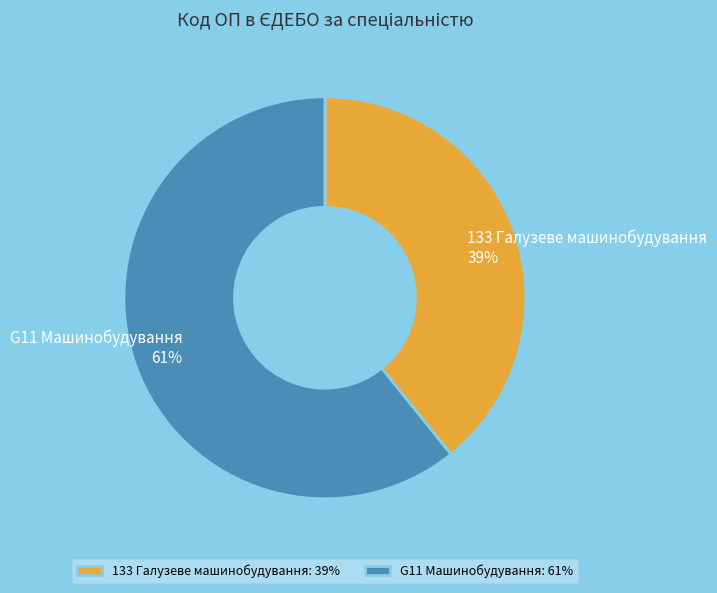

Is it true that G11 Машинобудування is 69% of the pie?

False